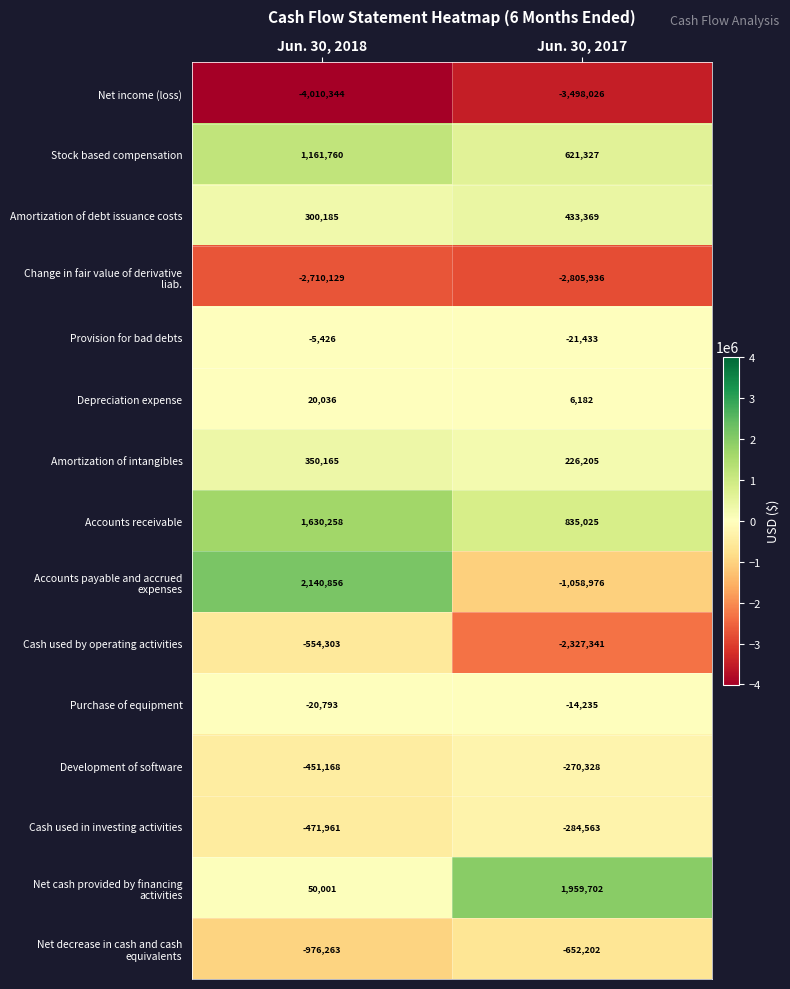

What is the difference between the maximum and minimum values in the Stock based compensation series?

540433